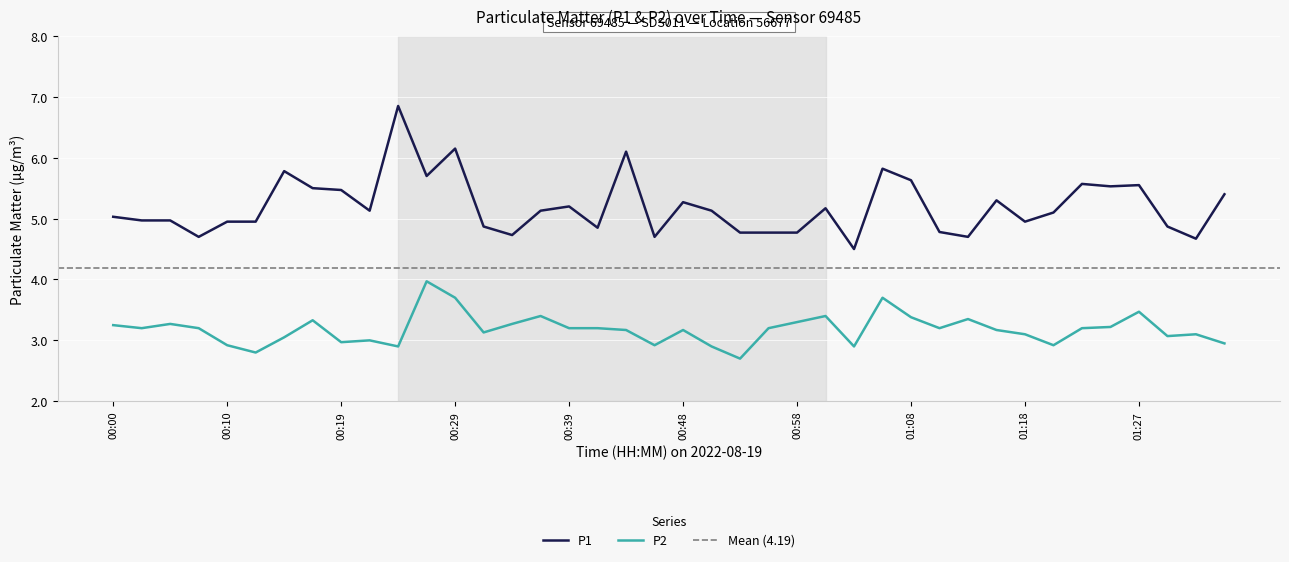

Reading right to left, what are all the values shown in this chart?

P1: 5.4	4.7	4.9	5.5	5.5	5.6	5.1	5.0	5.3	4.7	4.8	5.6	5.8	4.5	5.2	4.8	4.8	4.8	5.1	5.3	4.7	6.1	4.8	5.2	5.1	4.7	4.9	6.2	5.7	6.8	5.1	5.5	5.5	5.8	5.0	5.0	4.7	5.0	5.0	5.0
P2: 3.0	3.1	3.1	3.5	3.2	3.2	2.9	3.1	3.2	3.4	3.2	3.4	3.7	2.9	3.4	3.3	3.2	2.7	2.9	3.2	2.9	3.2	3.2	3.2	3.4	3.3	3.1	3.7	4.0	2.9	3.0	3.0	3.3	3.0	2.8	2.9	3.2	3.3	3.2	3.2